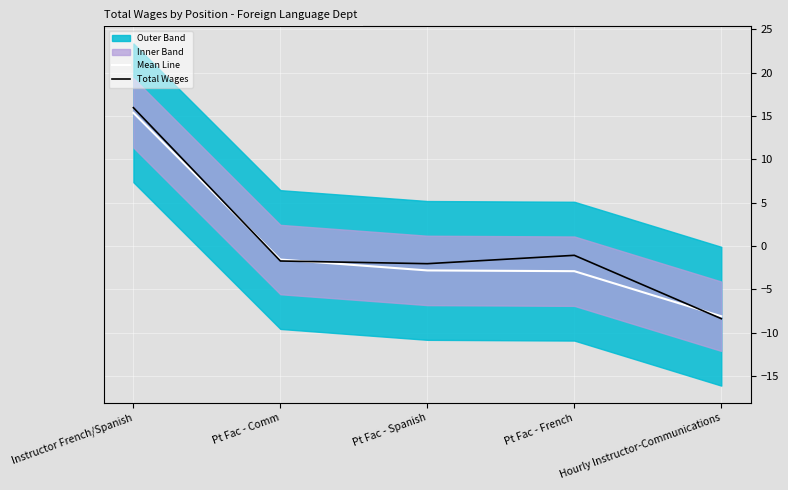

The value of Total Wages at Pt Fac - Spanish is -3.4. True or false?

False